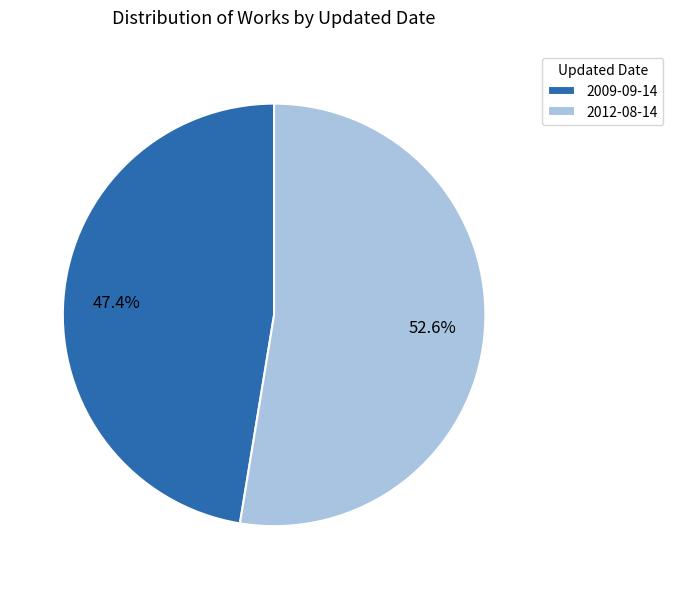

Rank the categories by value from highest to lowest.

2012-08-14, 2009-09-14